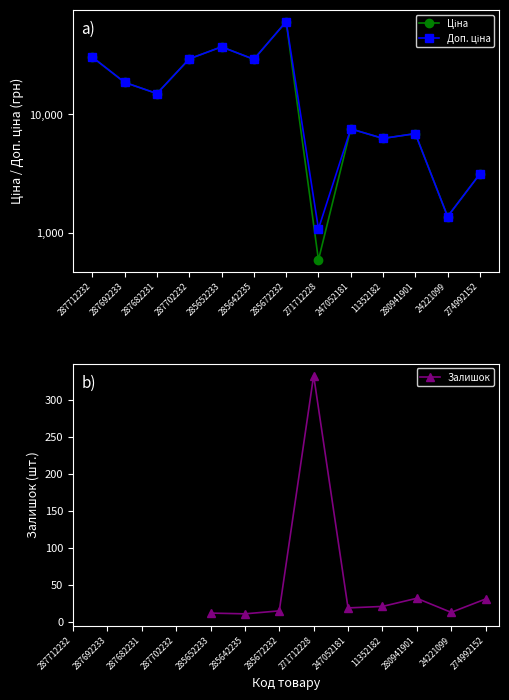

How many interior local peaks does the Доп. ціна series have?

4